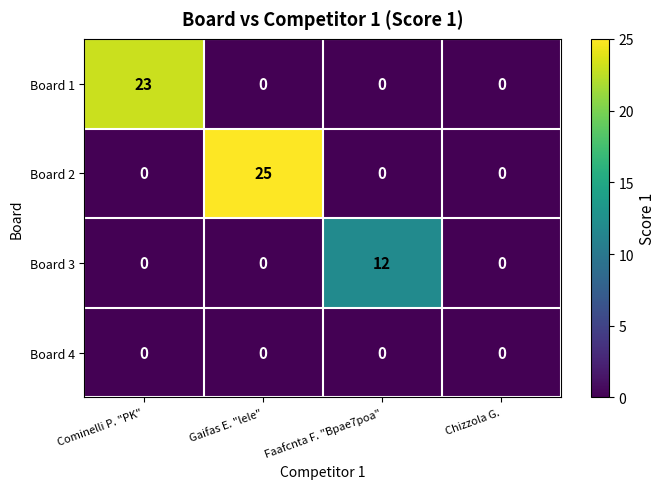

What is the greatest value displayed?

25